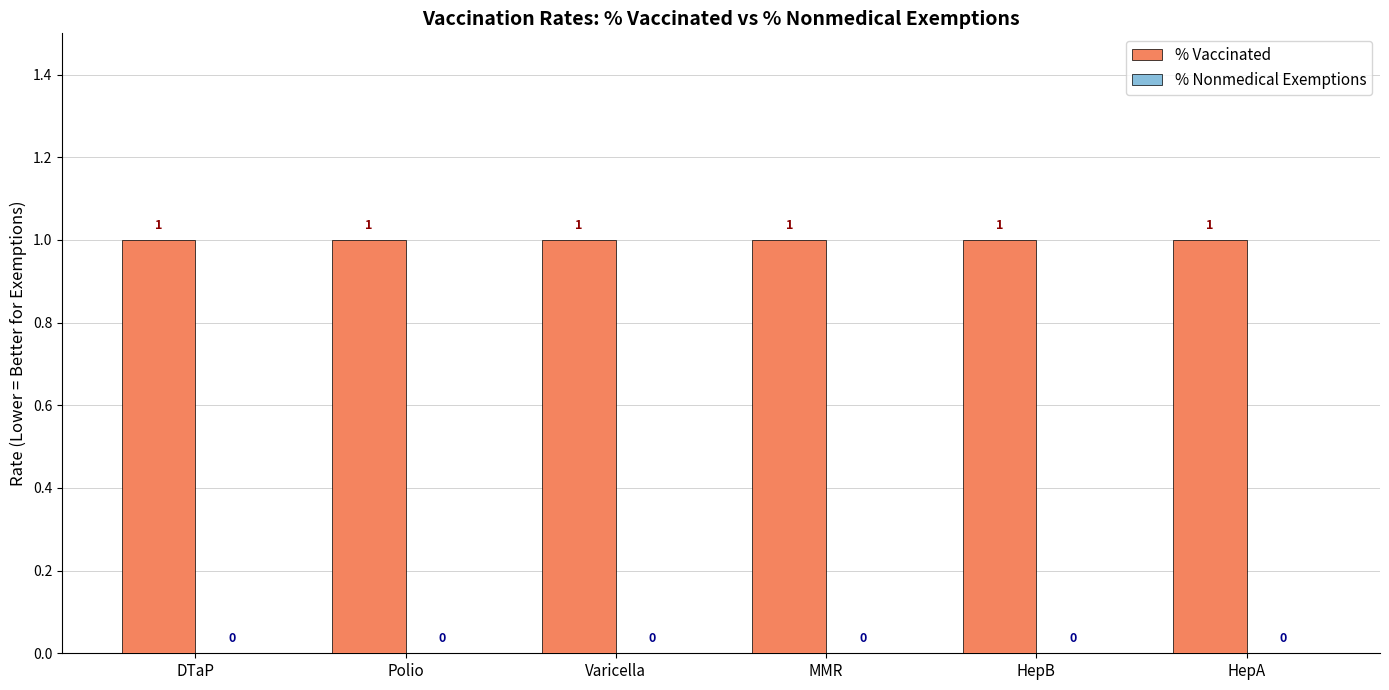

Is it true that % Vaccinated equals 2 at Varicella?

False